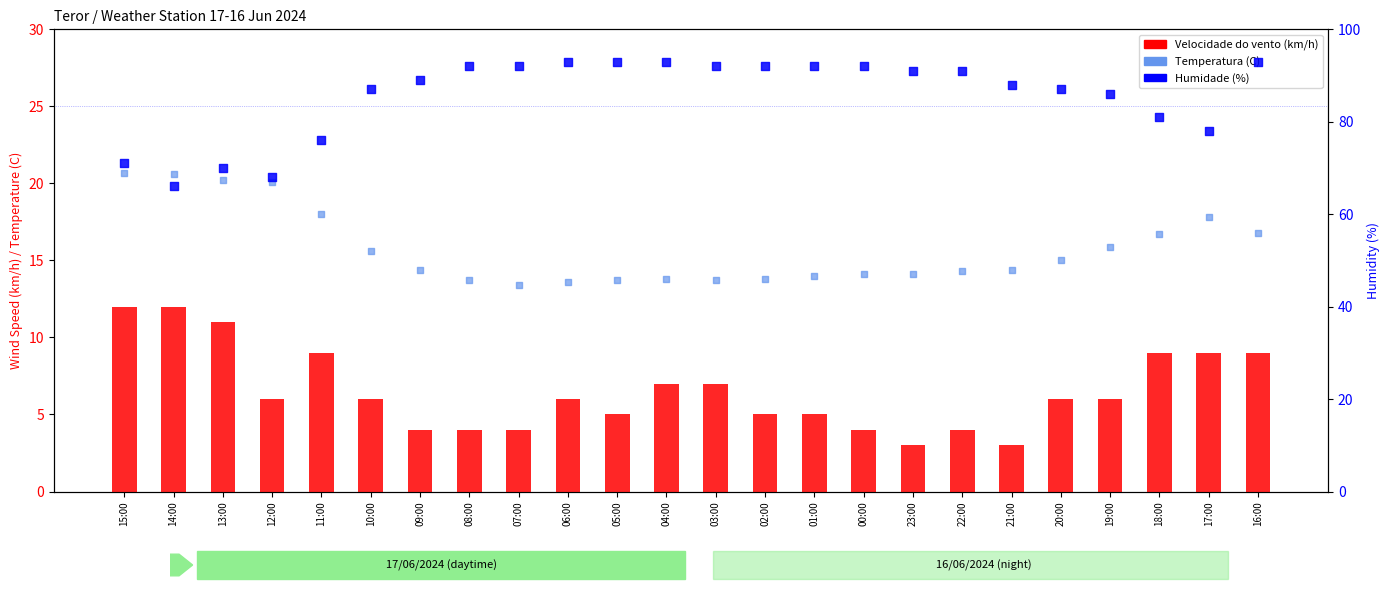

At which category is the sum across all series the highest?

16:00